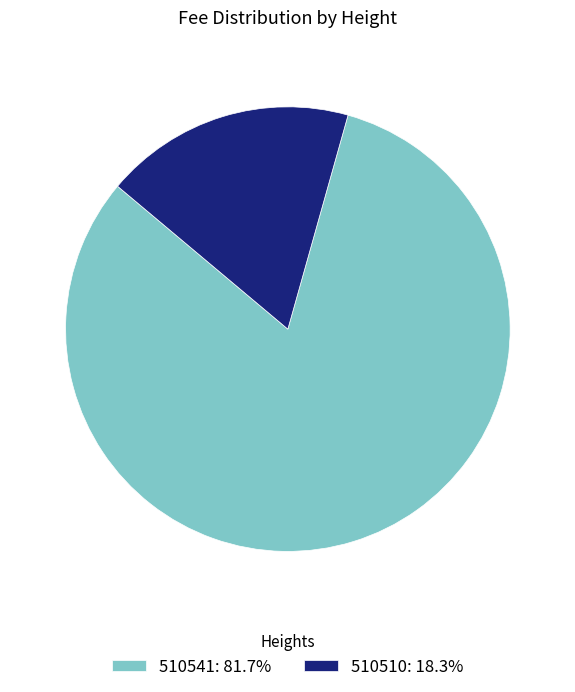

Do 510510 and 510541 together represent more than half of the pie?

Yes